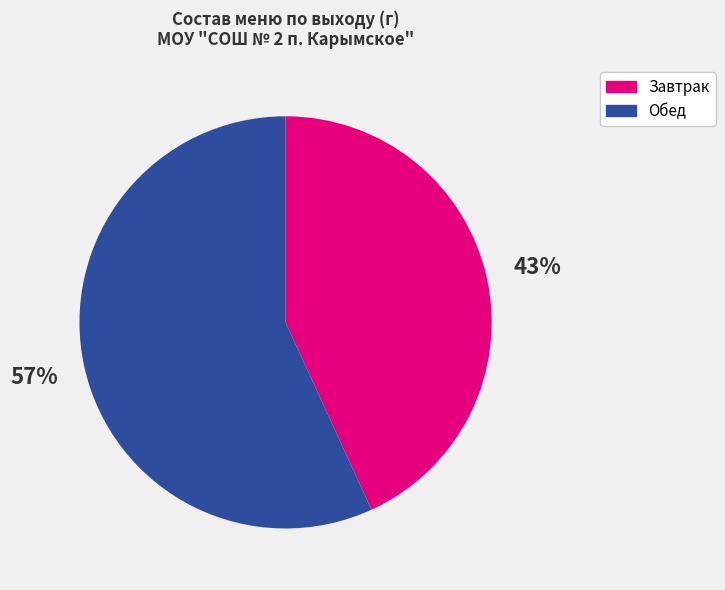

To the nearest percent, what is the difference between the largest and smallest slice percentages?

14%